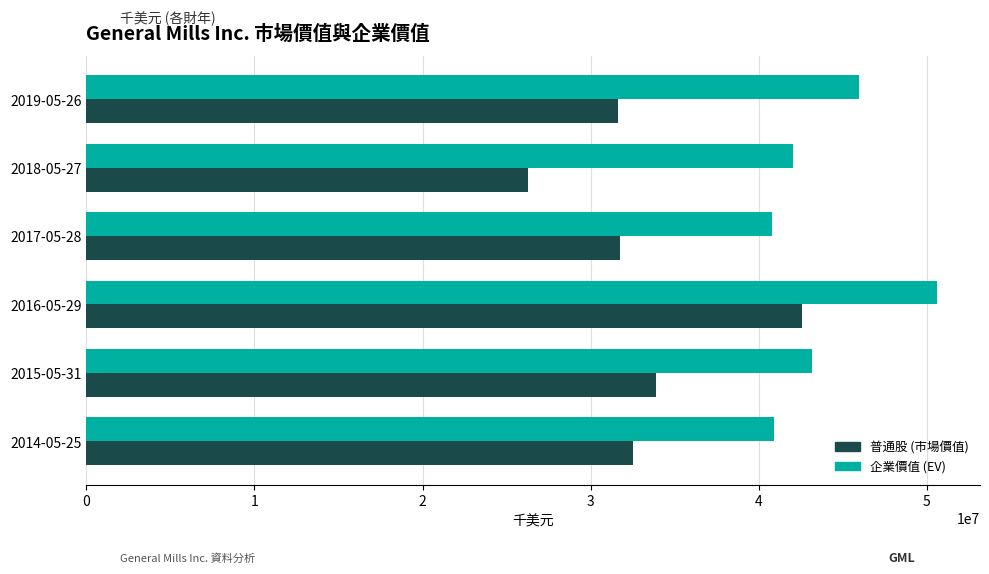

What is the difference between the 企業價值 (EV) values at 2017-05-28 and 2019-05-26?

5171750